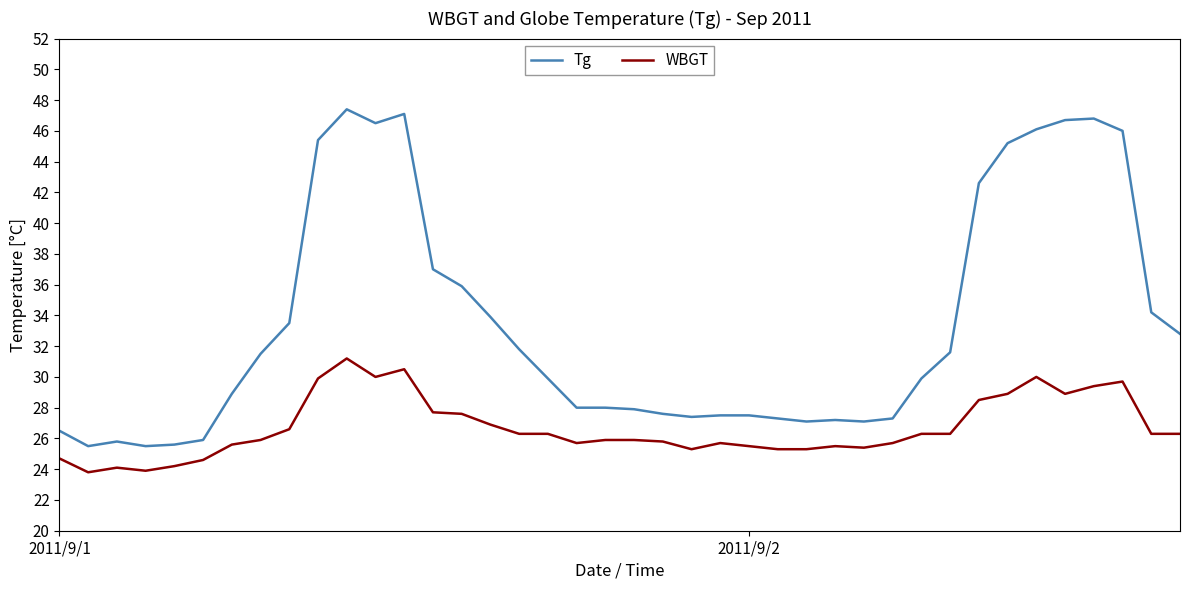

What is the difference between the maximum and minimum values in the Tg series?

21.9